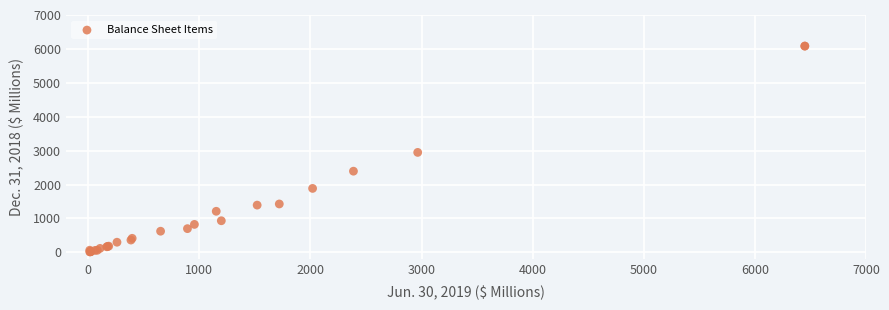

What Y value in the scatter plot is closest to 3048?

2948.0